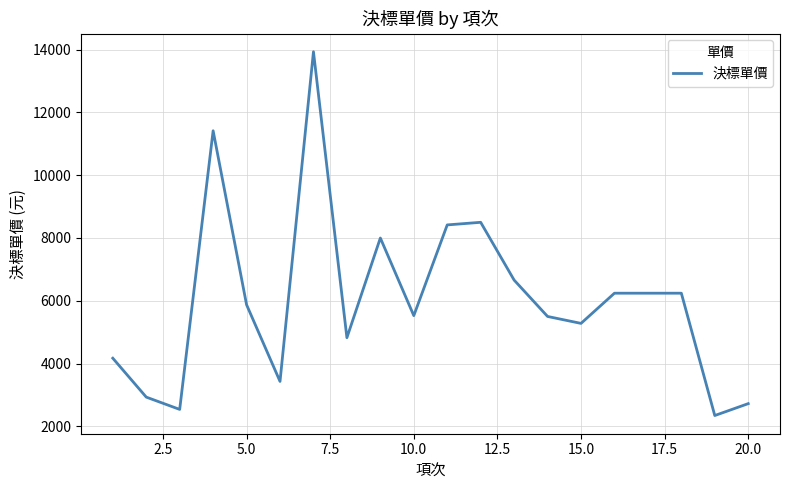

What is the greatest value displayed?

13935